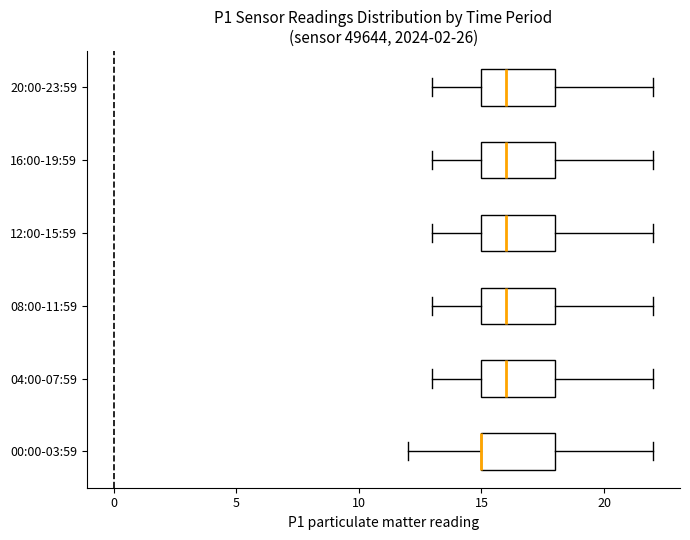

Reading bottom to top, read every box against the x-axis: the position of its median line, the range the box covers, and the ends of its whiskers. The values are not printed on the chart, so give them approximately, as read against the axis.

00:00-03:59: median 15 (drawn on the box's left edge), box 15 to 18, whiskers 12 to 22
04:00-07:59: median 16, box 15 to 18, whiskers 13 to 22
08:00-11:59: median 16, box 15 to 18, whiskers 13 to 22
12:00-15:59: median 16, box 15 to 18, whiskers 13 to 22
16:00-19:59: median 16, box 15 to 18, whiskers 13 to 22
20:00-23:59: median 16, box 15 to 18, whiskers 13 to 22